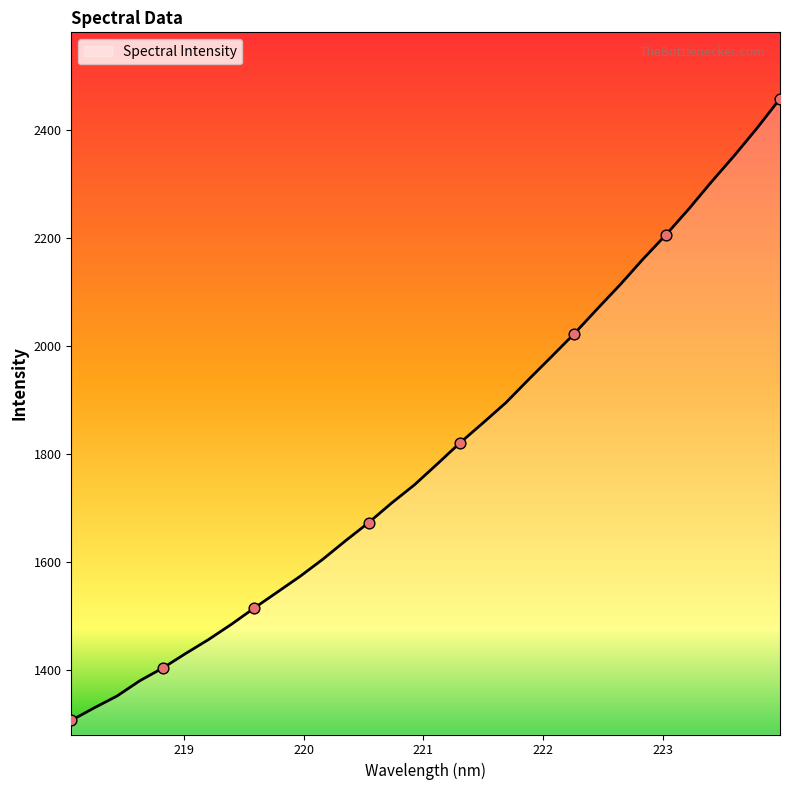

What is the smallest value displayed?

1307.5